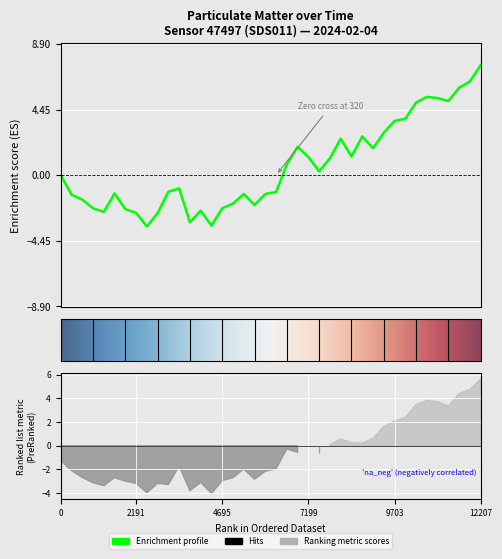

Count the number of values greater than 0.

20